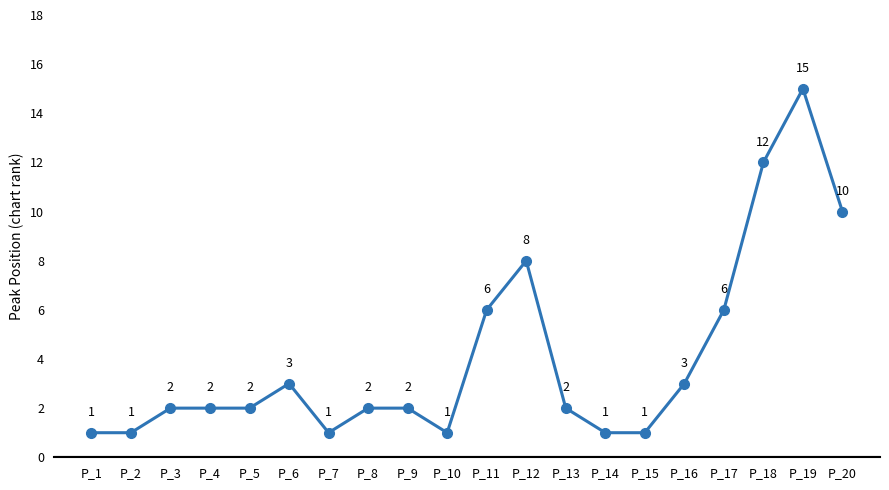

Reading left to right, transcribe all the data shown in this chart.

P_1=1	P_2=1	P_3=2	P_4=2	P_5=2	P_6=3	P_7=1	P_8=2	P_9=2	P_10=1	P_11=6	P_12=8	P_13=2	P_14=1	P_15=1	P_16=3	P_17=6	P_18=12	P_19=15	P_20=10